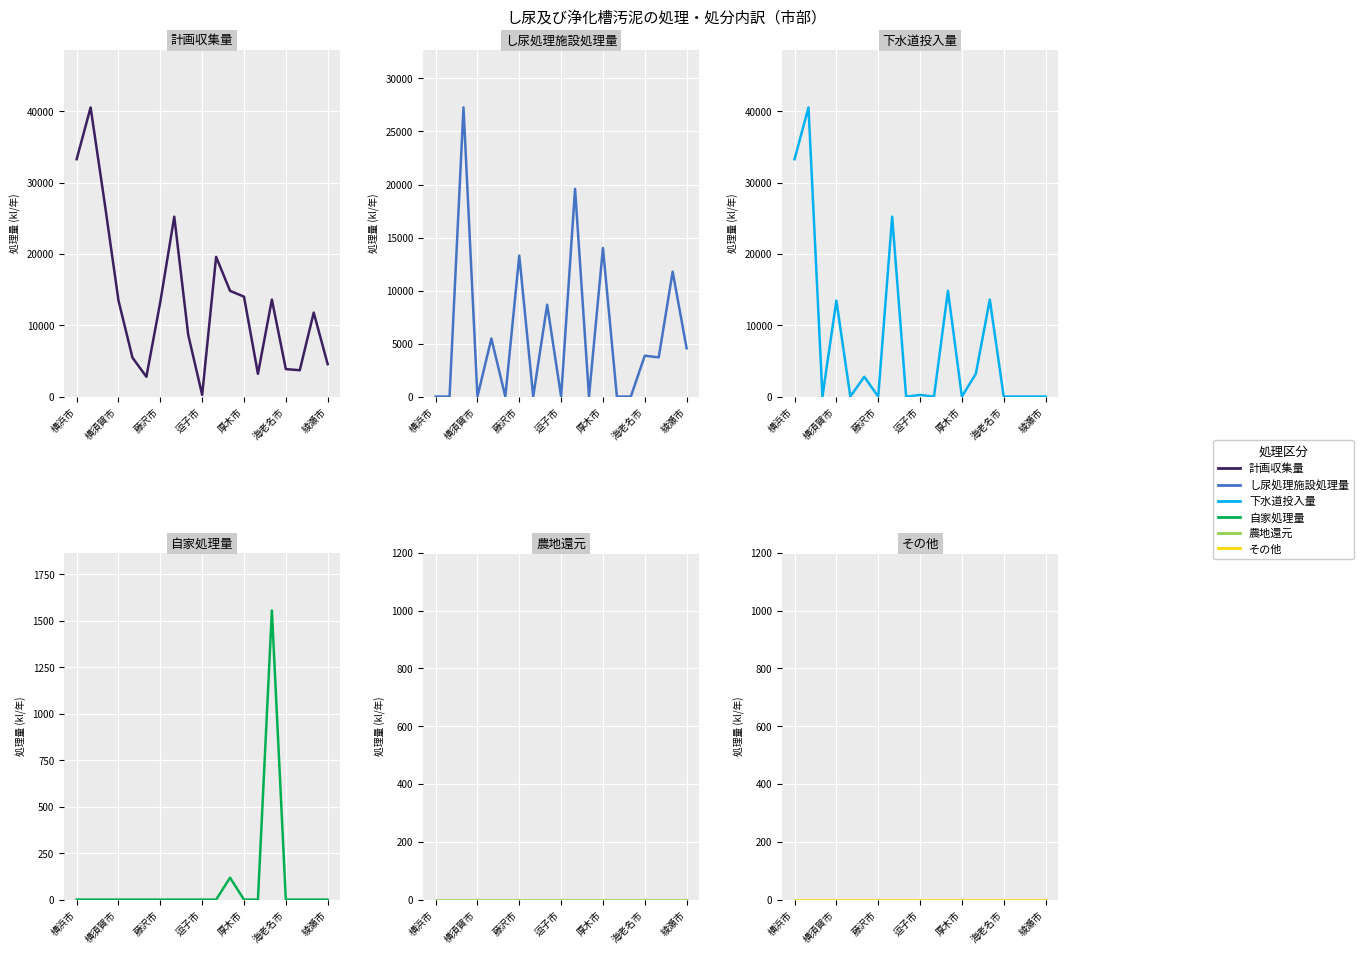

What is the difference between the highest and lowest values at 8?

8664